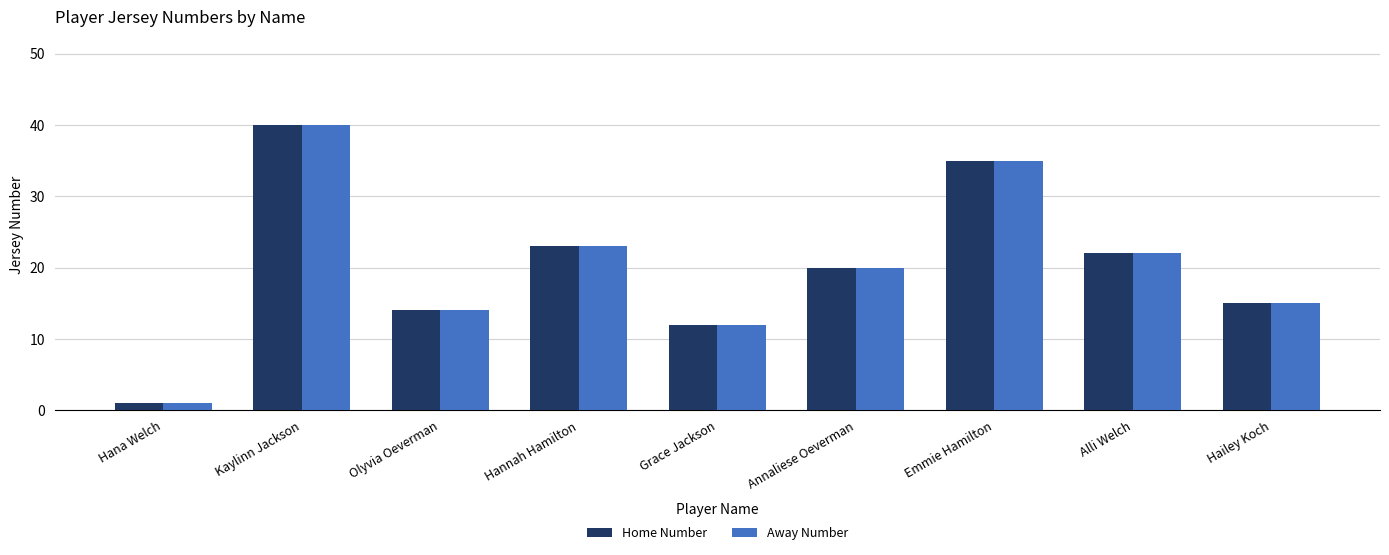

What is the greatest value displayed?

40